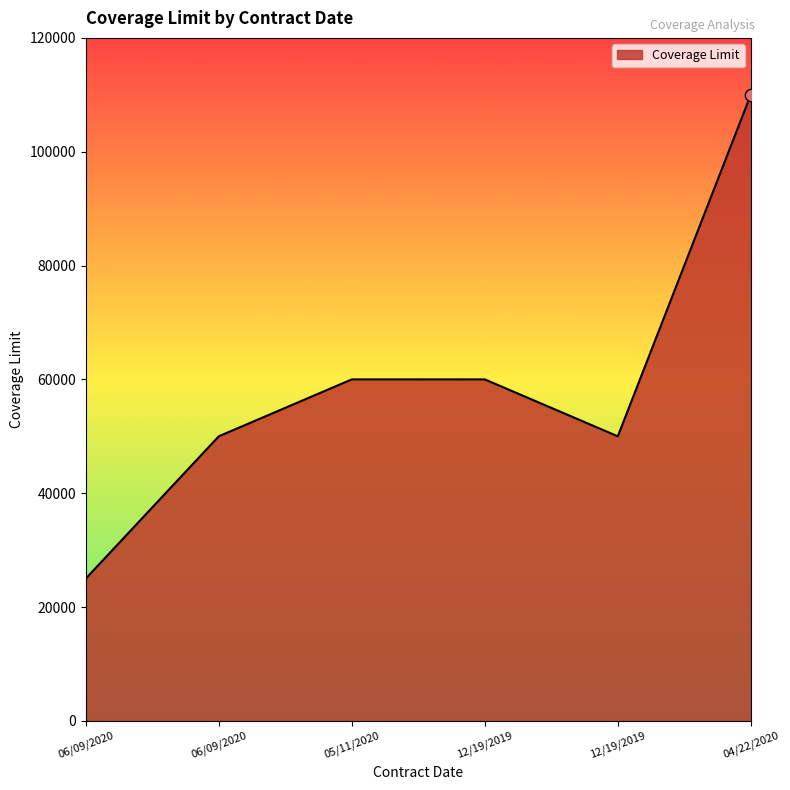

Approximately how many times larger is the value at 12/19/2019 compared to 06/09/2020?

1.2